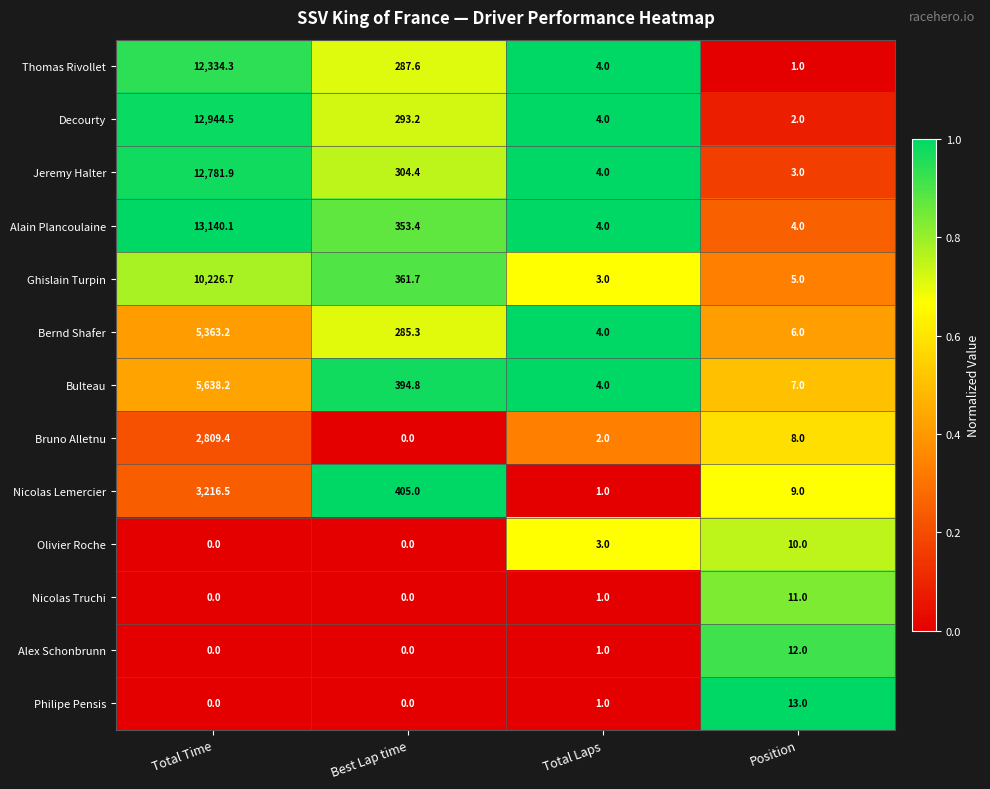

Which series has the largest range (max minus min)?

Alain Plancoulaine